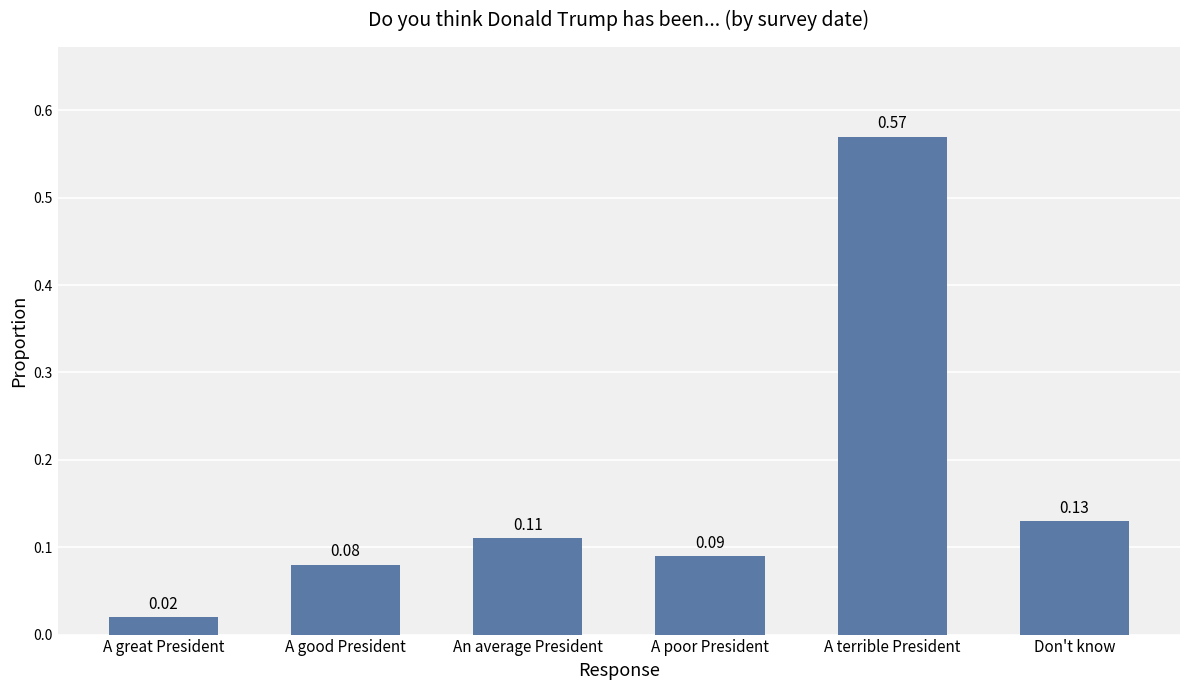

Where is the data nearest to the value 0?

A great President